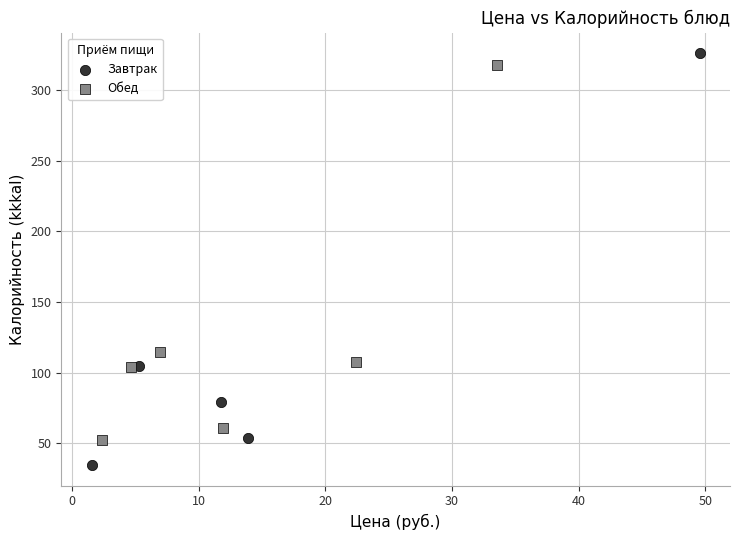

Which series has the largest Y range (max minus min)?

Завтрак